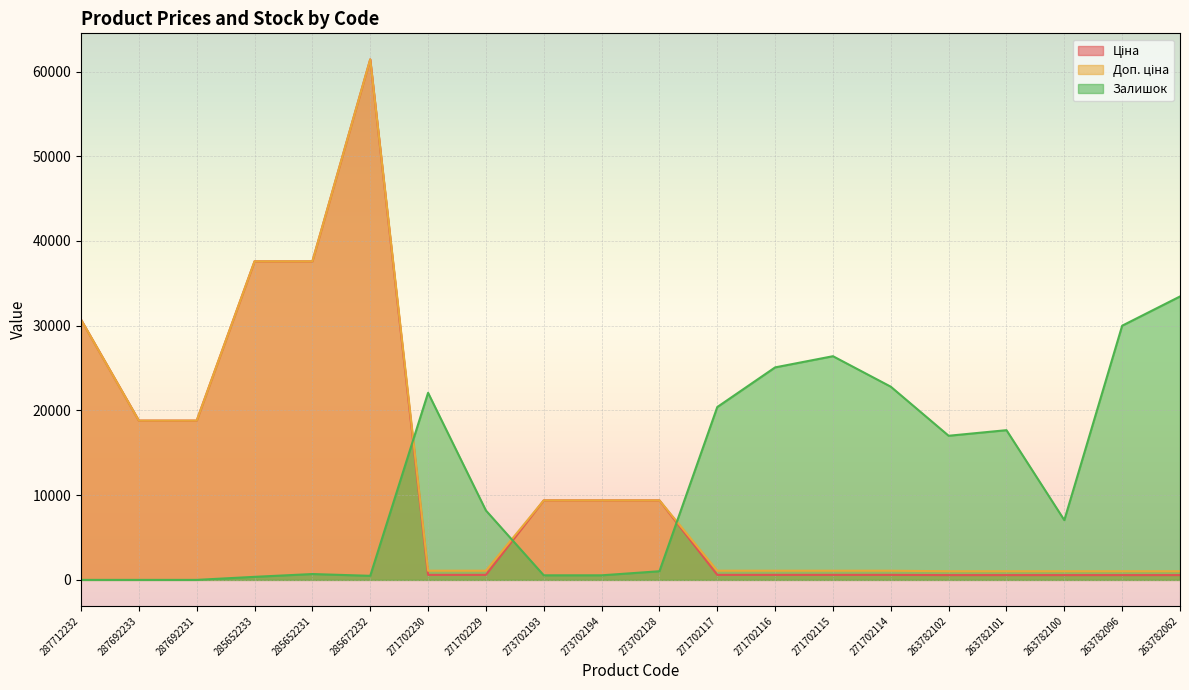

What is the greatest value displayed?

61434.3